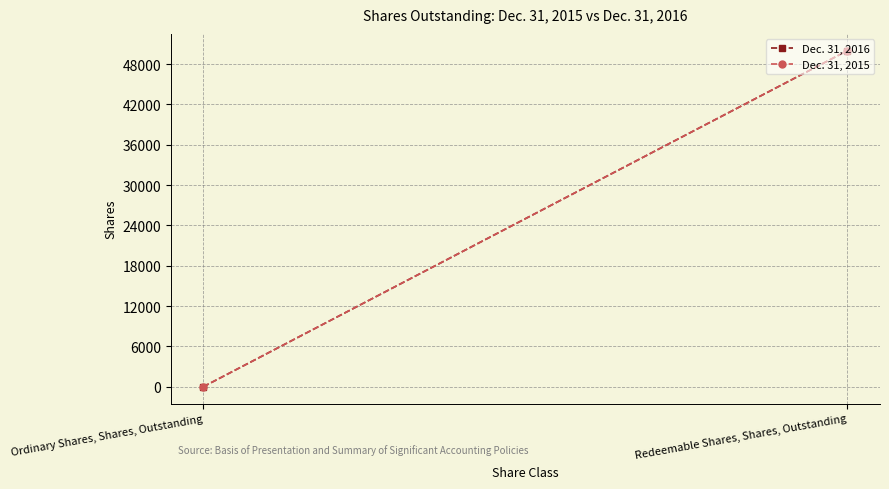

Reading left to right, list all the values displayed in this chart.

Dec. 31, 2016: 1	50000
Dec. 31, 2015: 1	50000